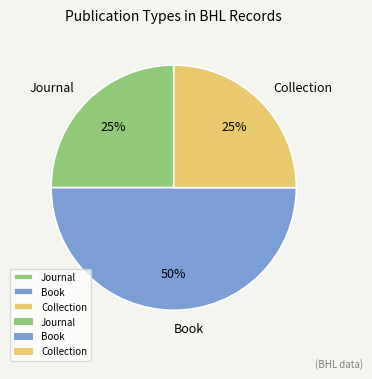

Does Collection account for over 50% of the chart?

No